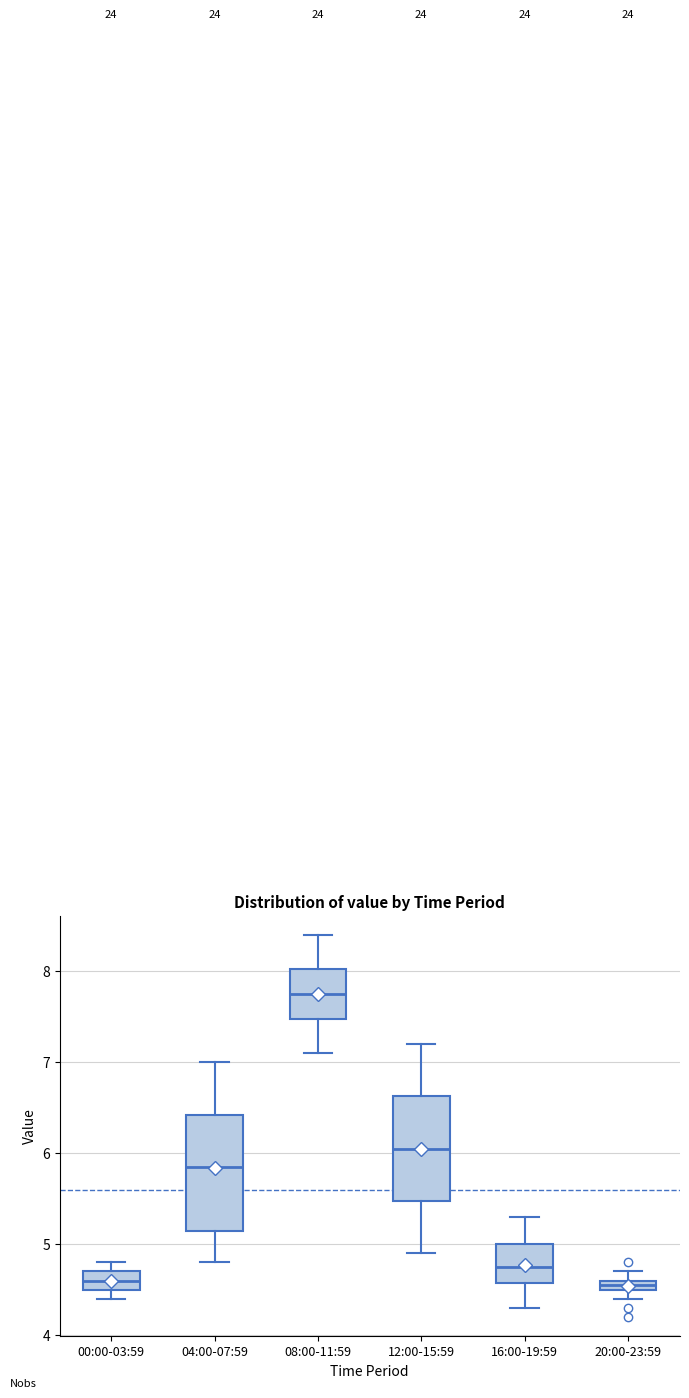

Comparing the boxes themselves (not the whiskers), which one is the tallest?

04:00-07:59